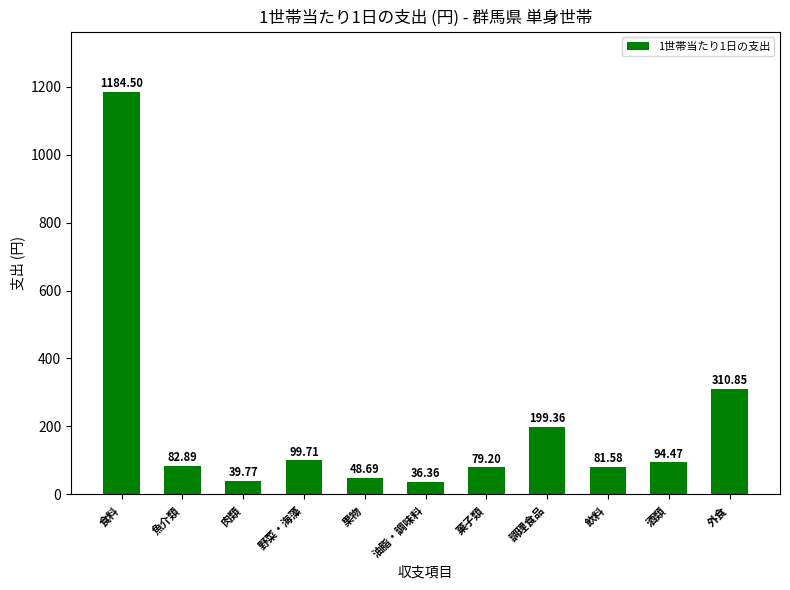

Which has a higher value, 外食 or 調理食品?

外食